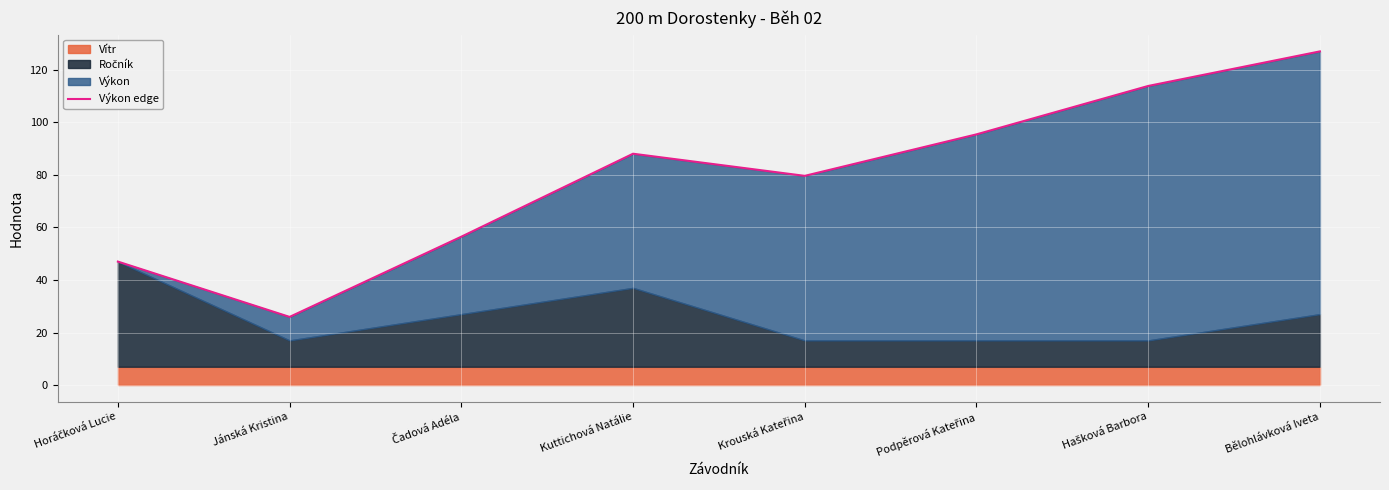

Which label corresponds to the largest value in the chart?

Bělohlávková Iveta